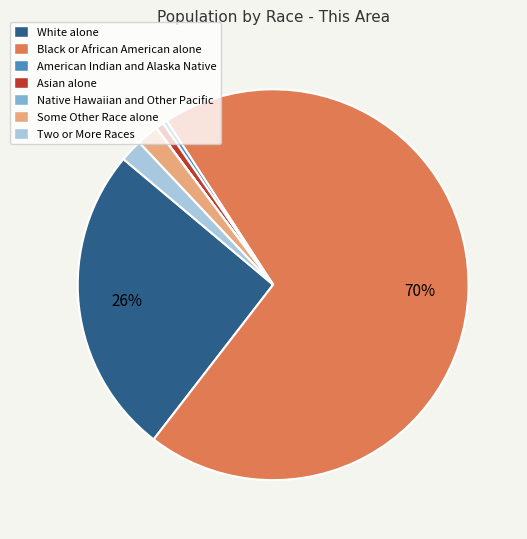

Is it true that Asian alone is 15% of the pie?

False